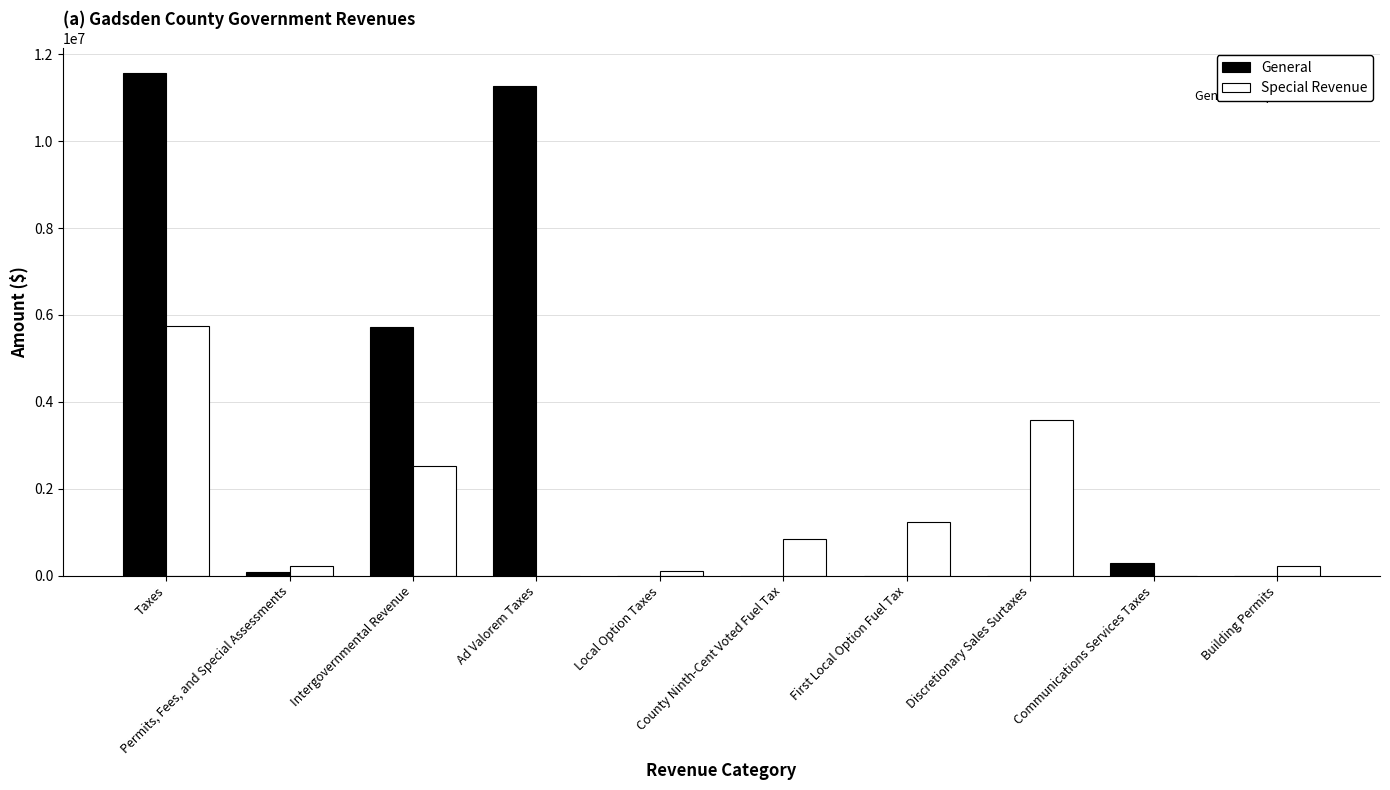

How many series are shown in this chart?

2